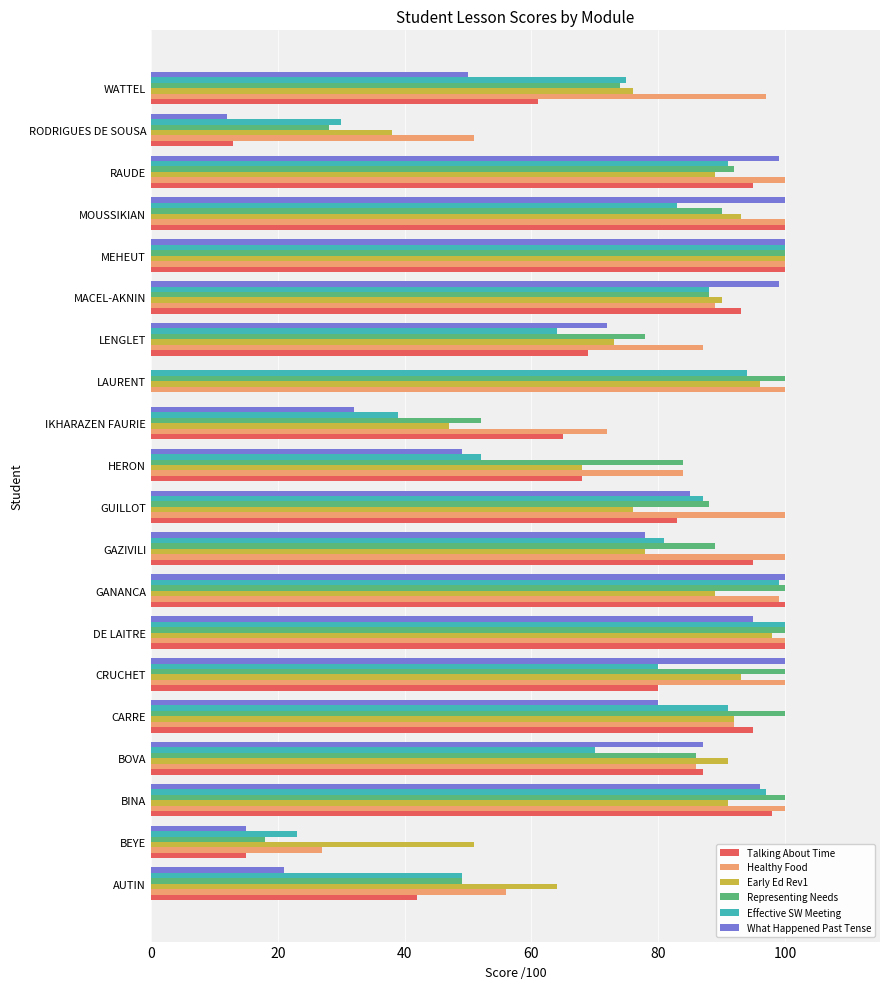

Which series has the largest total across all categories?

Healthy Food